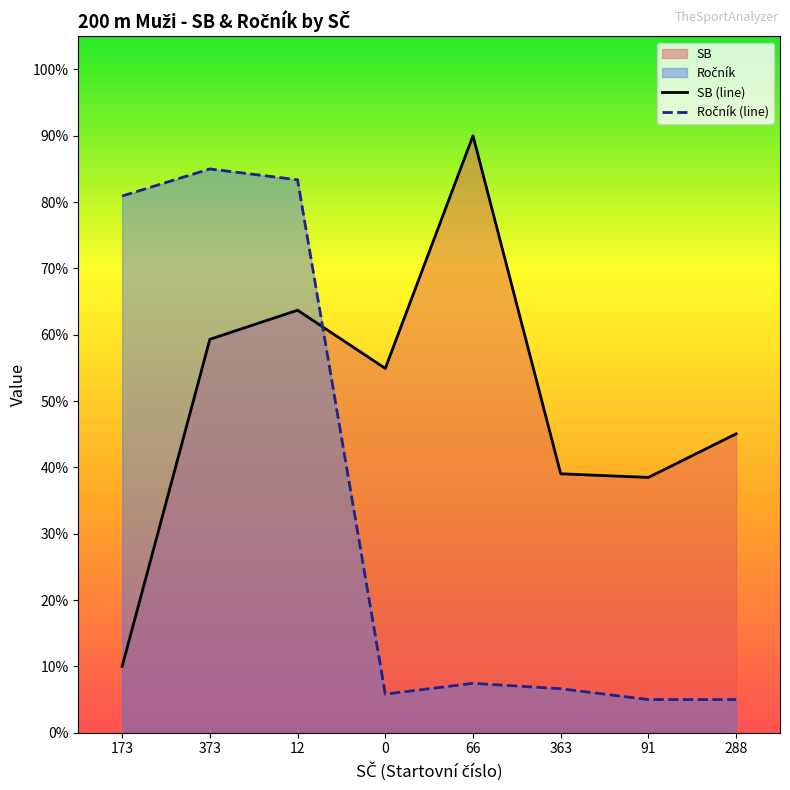

True or false: Ročník and SB cross at least once.

True